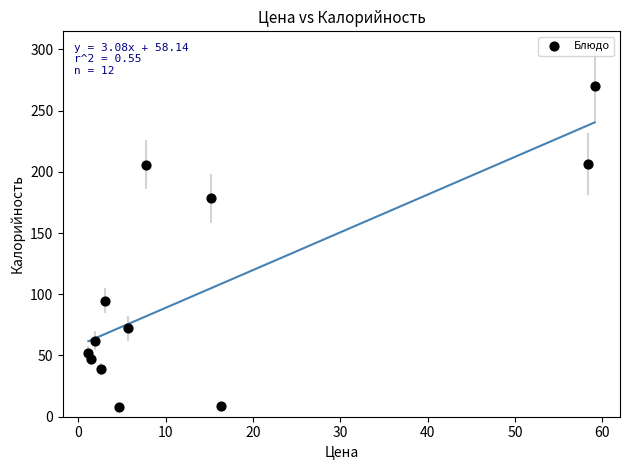

What is the average X value?

14.8